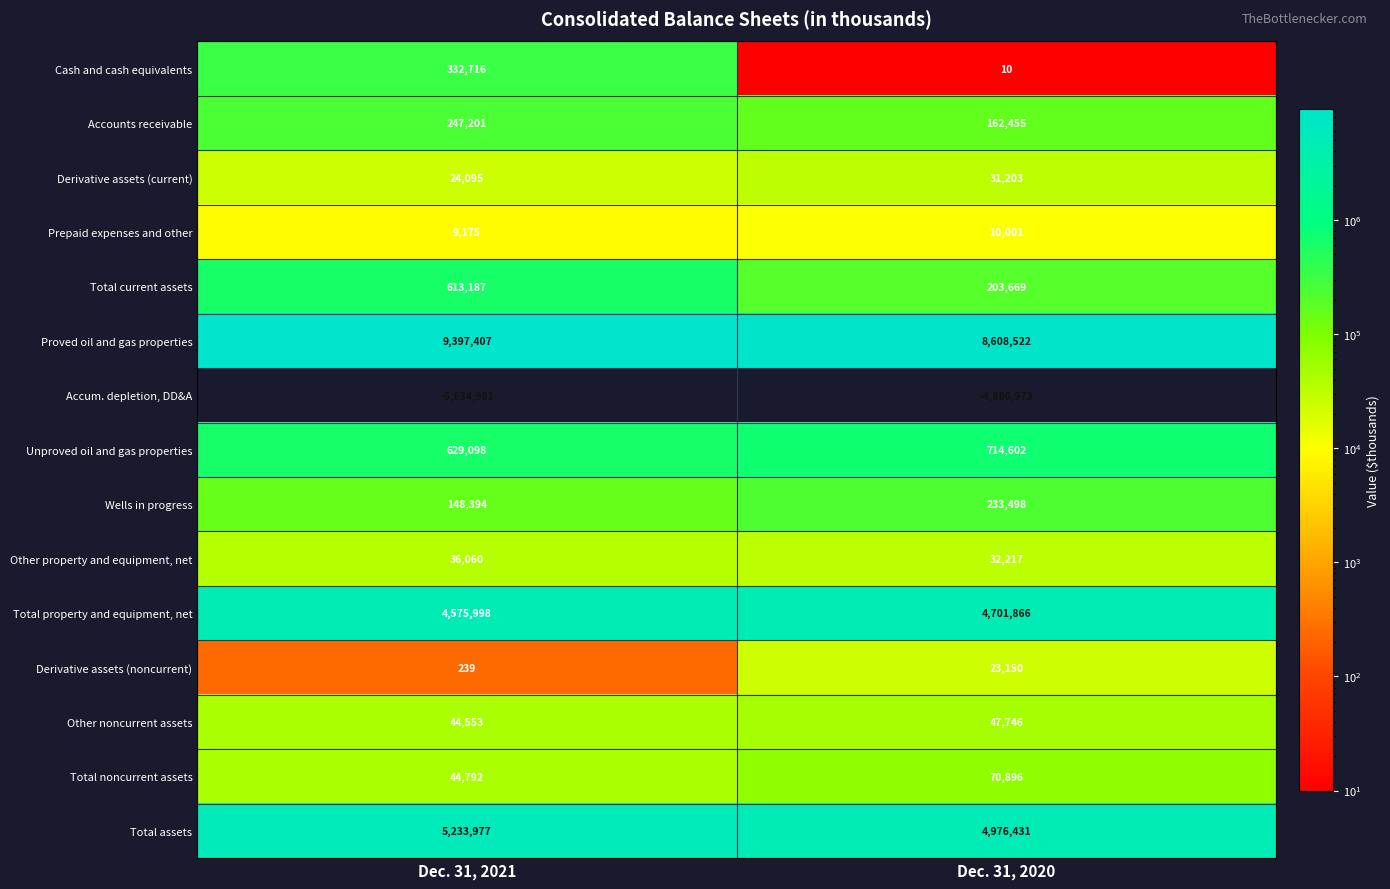

The Cash and cash equivalents series shows 332716 at Dec. 31, 2021. True or false?

True